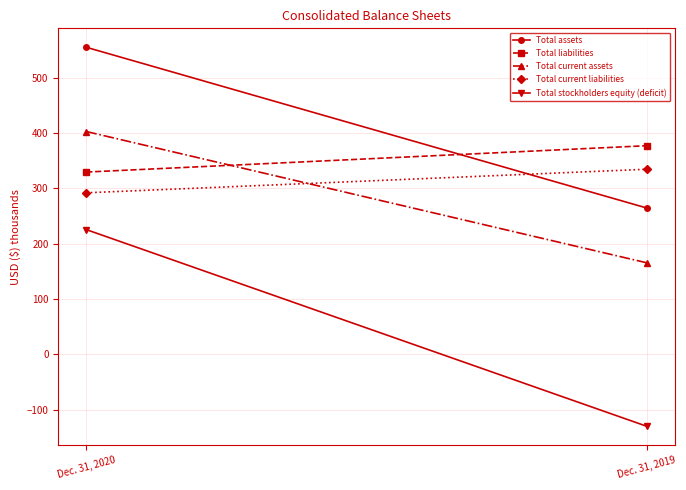

What is the difference between the Total assets values at Dec. 31, 2019 and Dec. 31, 2020?

290.3